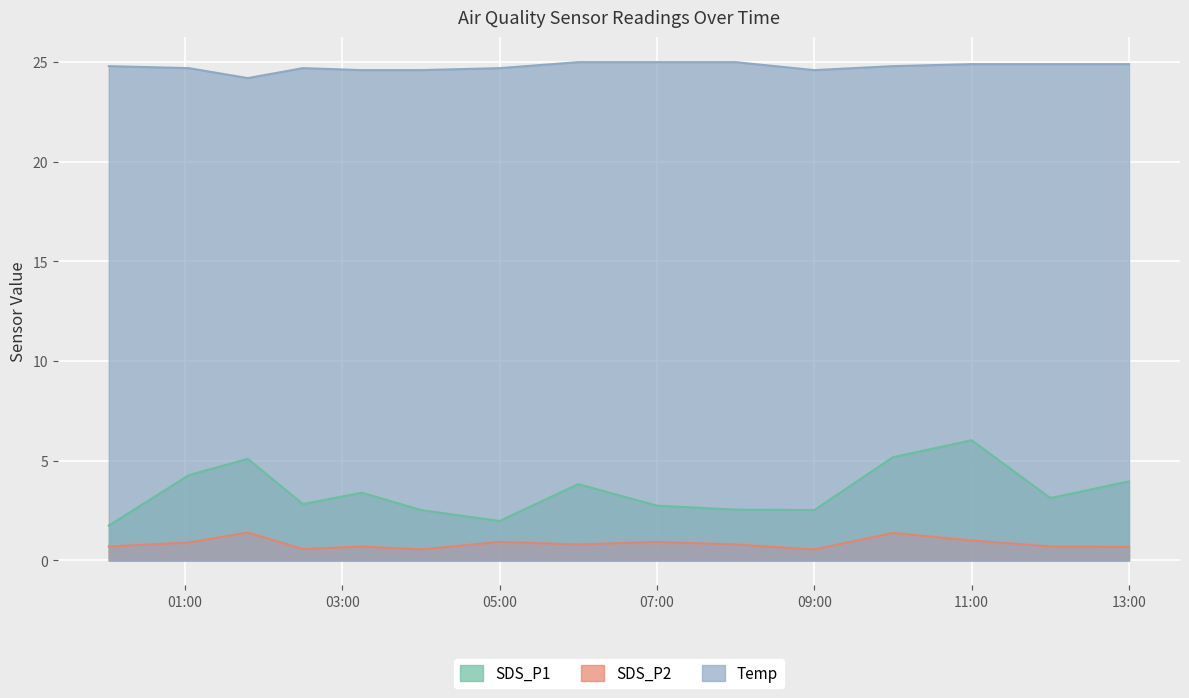

What is the maximum value for SDS_P1?

6.0